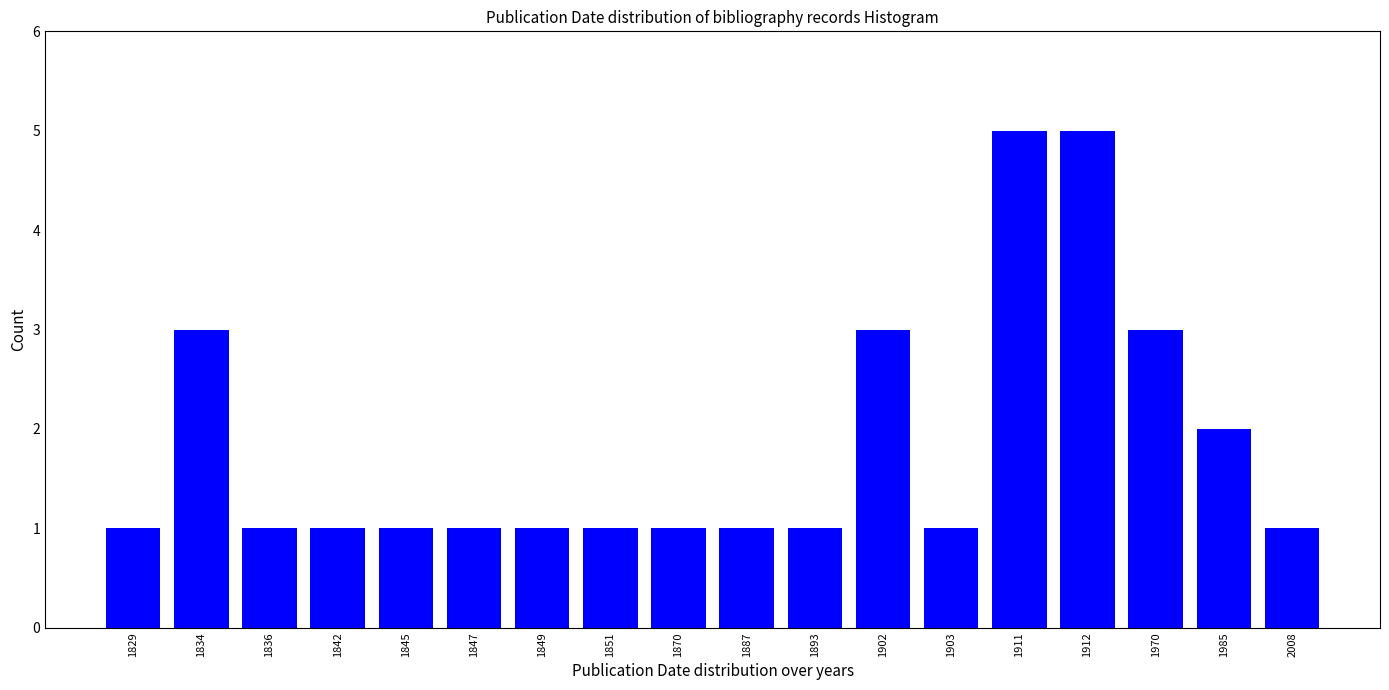

Reading left to right, transcribe all the data shown in this chart.

1	3	1	1	1	1	1	1	1	1	1	3	1	5	5	3	2	1